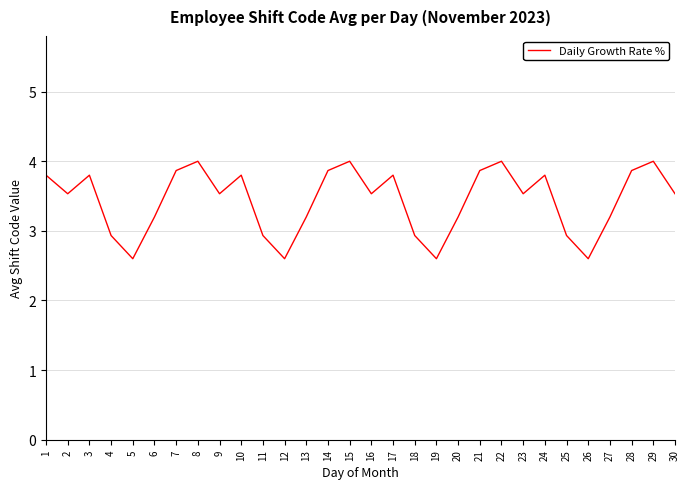

What is the difference between the values at 6 and 9?

0.3